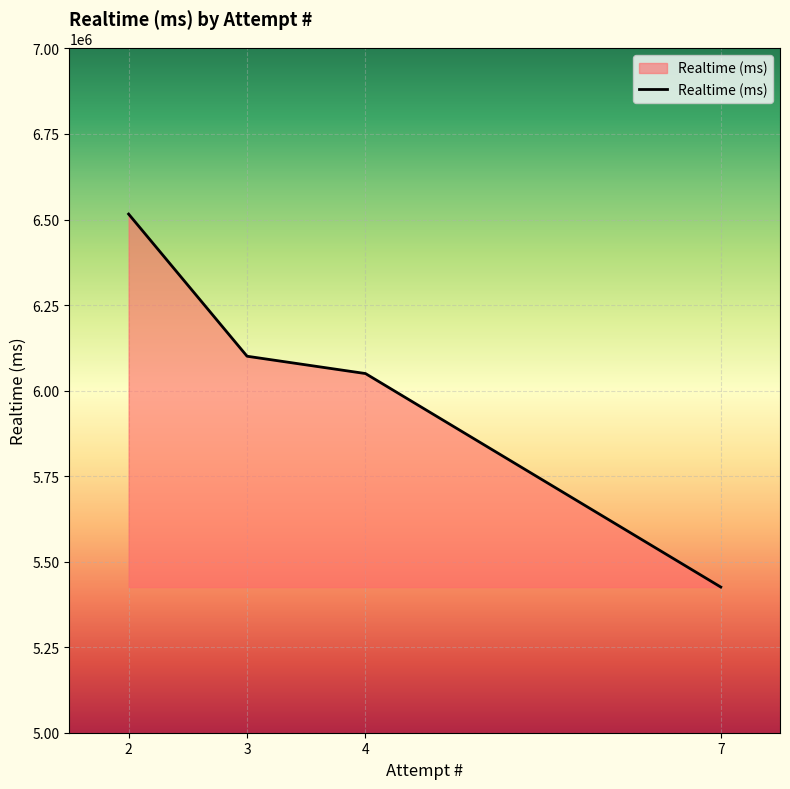

List the labels in order of value, smallest first.

7, 4, 3, 2